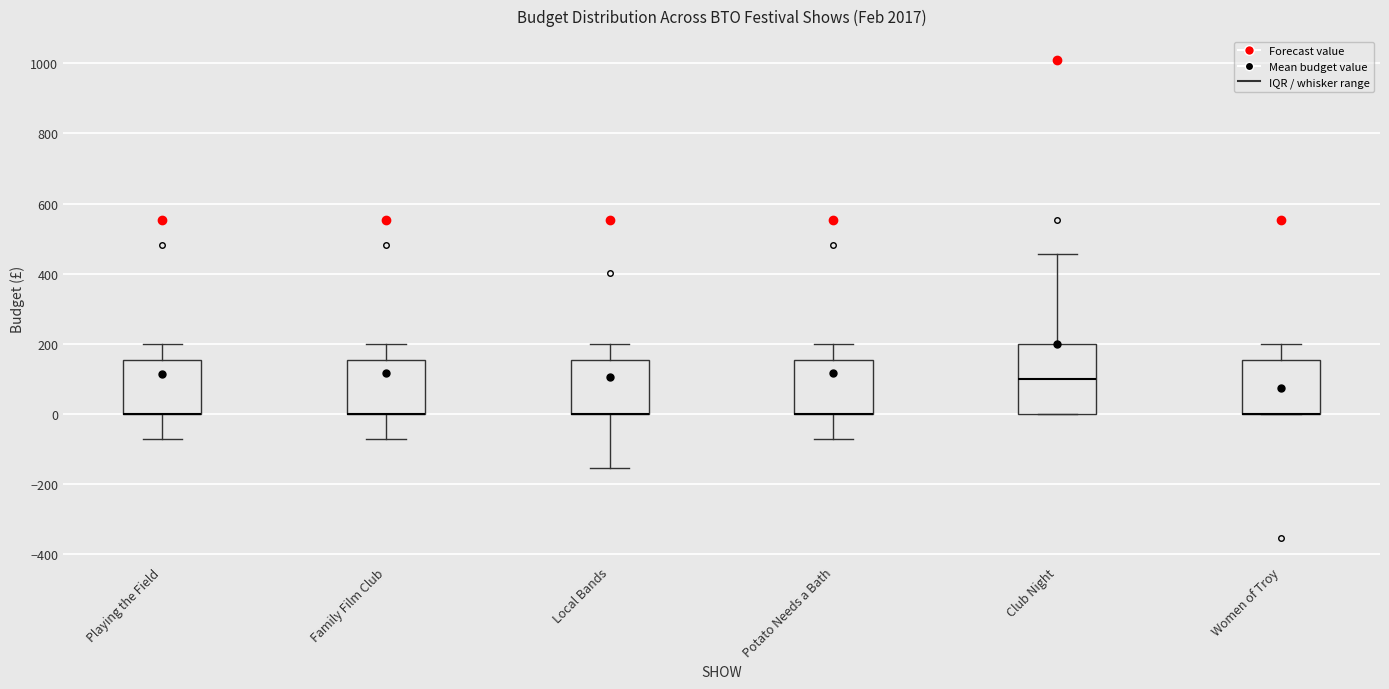

Reading left to right, transcribe this box plot: for each box, give where its median line is, the range the box spans, and where its two whiskers end, as read against the y-axis. The values are not printed on the chart, so give them approximately, as read against the axis.

Playing the Field: median 0 (drawn on the box's lower edge), box 0 to 160, whiskers -80 to 200
Family Film Club: median 0 (drawn on the box's lower edge), box 0 to 160, whiskers -80 to 200
Local Bands: median 0 (drawn on the box's lower edge), box 0 to 160, whiskers -160 to 200
Potato Needs a Bath: median 0 (drawn on the box's lower edge), box 0 to 160, whiskers -80 to 200
Club Night: median 100, box 0 to 200, whiskers 0 to 460
Women of Troy: median 0 (drawn on the box's lower edge), box 0 to 160, whiskers 0 to 200